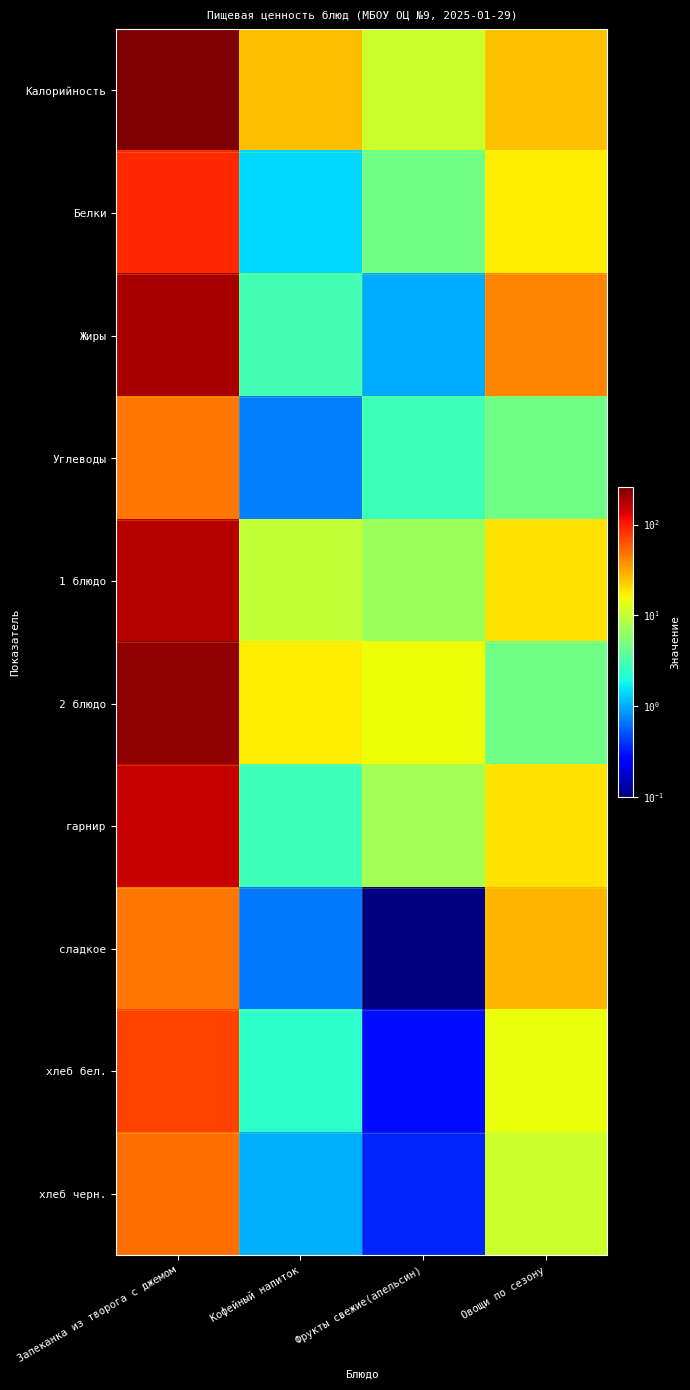

Reading left to right, transcribe all the data shown in this chart.

Калорийность: Запеканка из творога с джемом=257.4	Кофейный напиток=25.8	Фрукты свежие(апельсин)=10.7	Овощи по сезону=25.7
Белки: Запеканка из творога с джемом=89.3	Кофейный напиток=1.4	Фрукты свежие(апельсин)=4.6	Овощи по сезону=17.4
Жиры: Запеканка из творога с джемом=192.0	Кофейный напиток=3.0	Фрукты свежие(апельсин)=1.0	Овощи по сезону=42.0
Углеводы: Запеканка из творога с джемом=47.0	Кофейный напиток=0.7	Фрукты свежие(апельсин)=2.8	Овощи по сезону=4.6
1 блюдо: Запеканка из творога с джемом=175.1	Кофейный напиток=9.8	Фрукты свежие(апельсин)=6.8	Овощи по сезону=19.0
2 блюдо: Запеканка из творога с джемом=224.1	Кофейный напиток=17.5	Фрукты свежие(апельсин)=15.1	Овощи по сезону=4.5
гарнир: Запеканка из творога с джемом=153.0	Кофейный напиток=2.9	Фрукты свежие(апельсин)=7.4	Овощи по сезону=19.1
сладкое: Запеканка из творога с джемом=46.9	Кофейный напиток=0.7	Фрукты свежие(апельсин)=0.0	Овощи по сезону=28.0
хлеб бел.: Запеканка из творога с джемом=72.6	Кофейный напиток=2.4	Фрукты свежие(апельсин)=0.3	Овощи по сезону=14.6
хлеб черн.: Запеканка из творога с джемом=49.9	Кофейный напиток=1.1	Фрукты свежие(апельсин)=0.4	Овощи по сезону=10.7